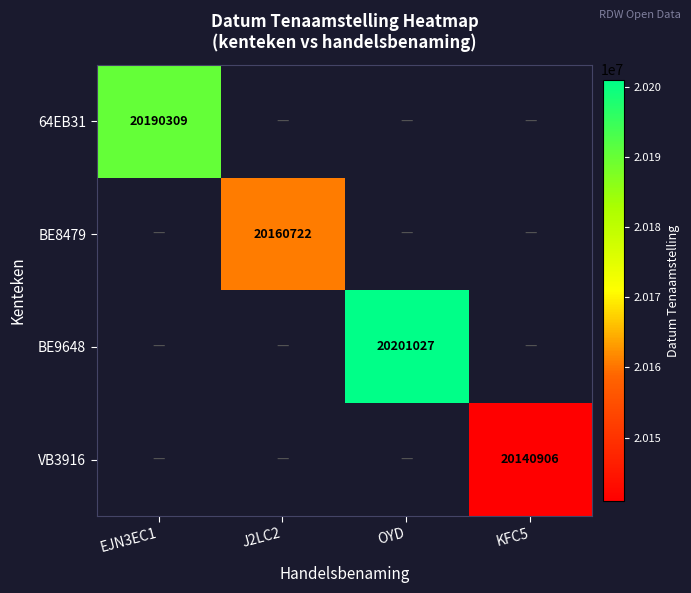

Is the value of VB3916 at KFC5 greater than the value of BE9648 at OYD?

No